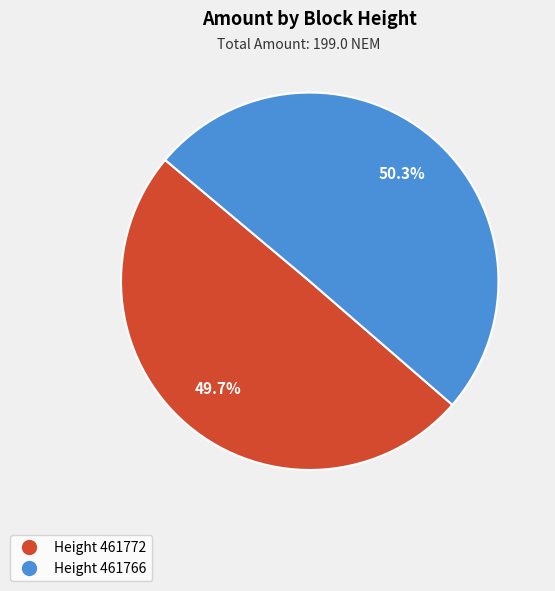

Is there a majority slice in this chart?

Yes